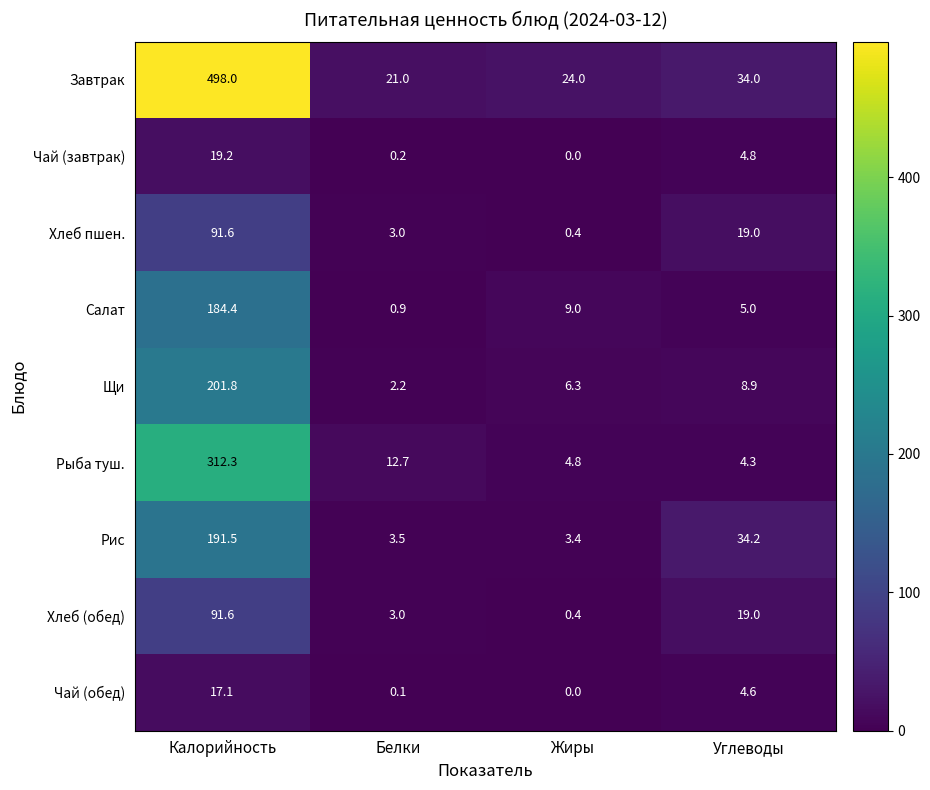

What is the sum of the Хлеб пшен. values at Жиры and Углеводы?

19.4